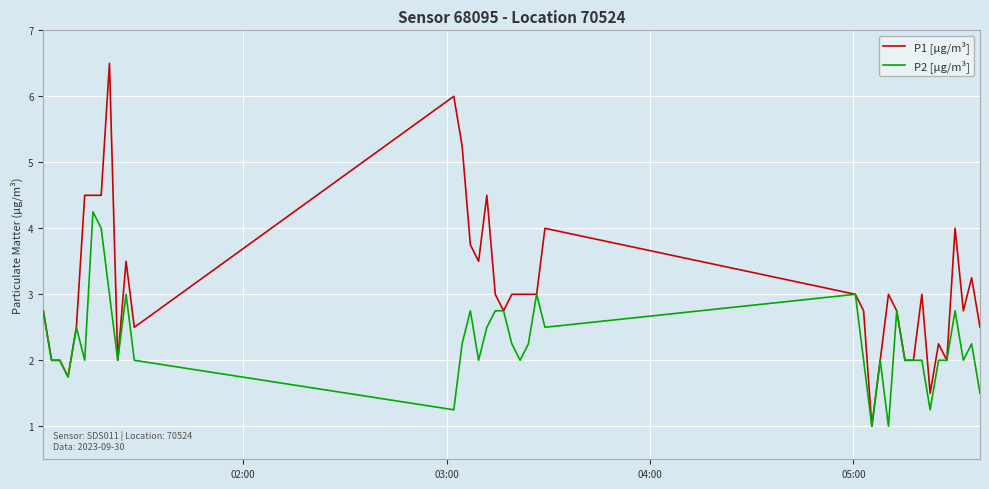

What is the smallest value displayed?

1.0